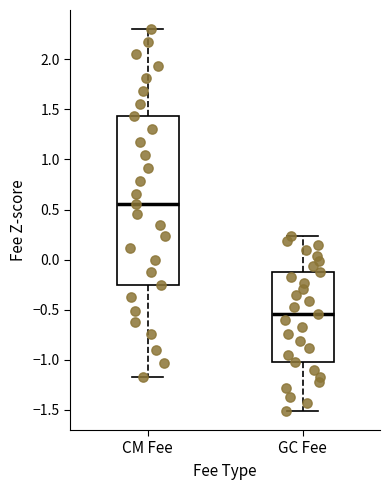

Which box's median line is the highest?

CM Fee